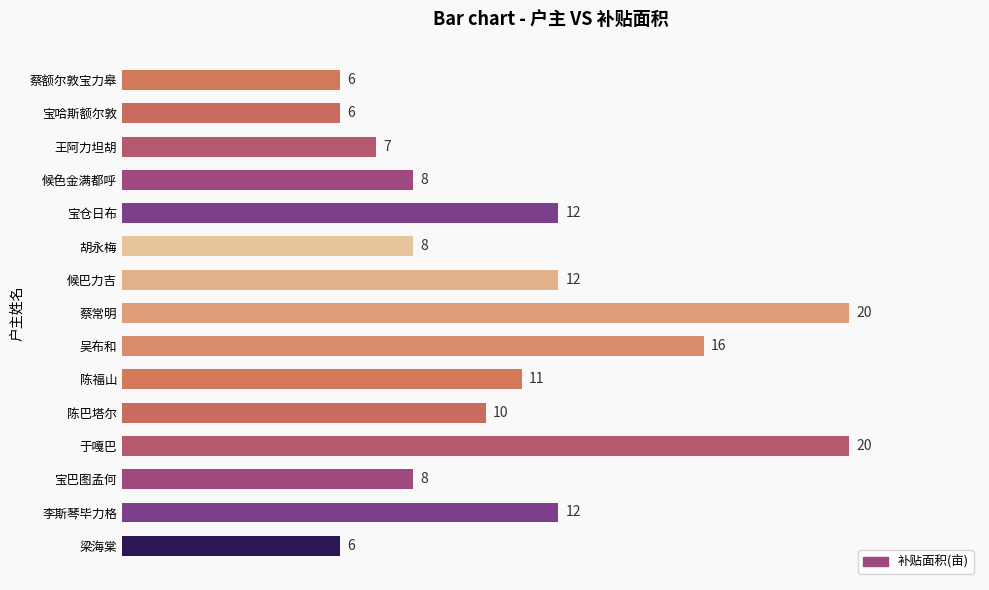

What is the smallest value displayed?

6